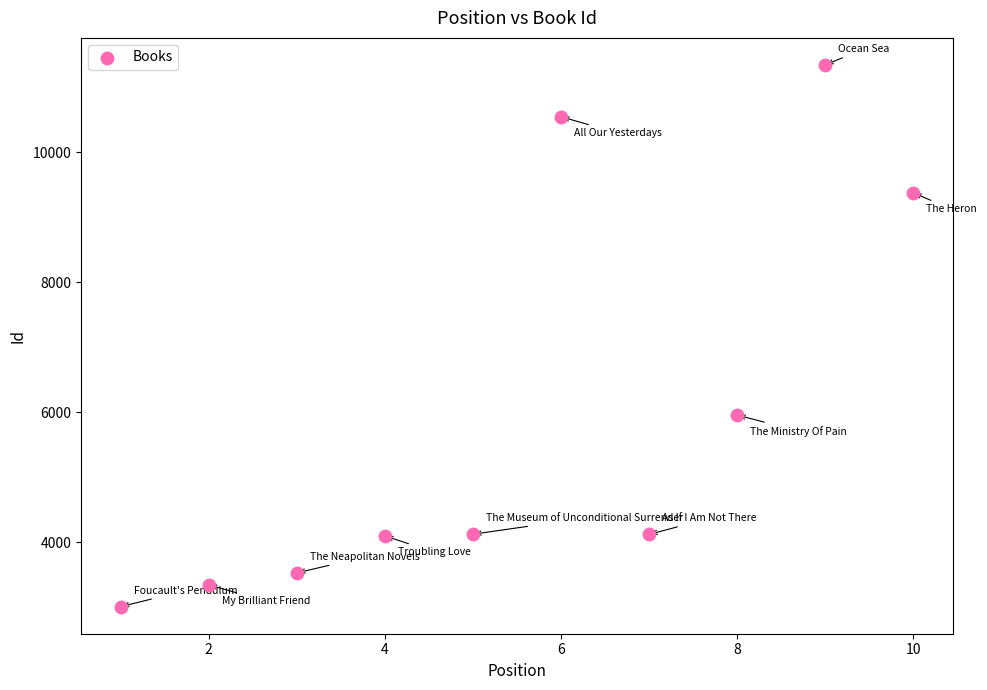

What Y value in the scatter plot is closest to 7174?

5955